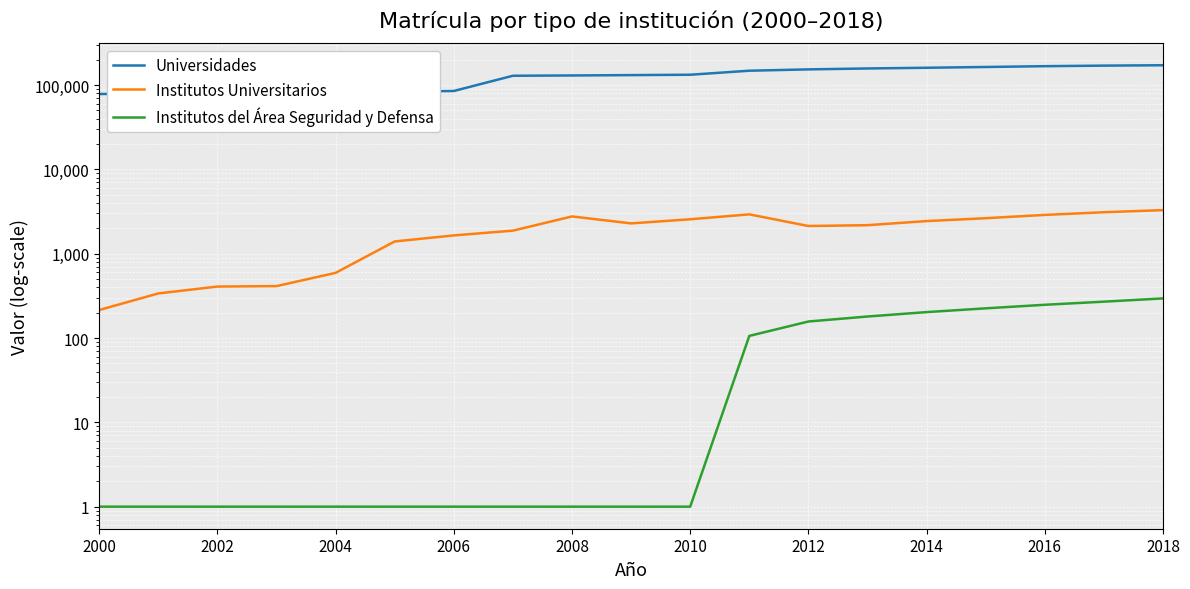

Which series has the largest range (max minus min)?

Universidades